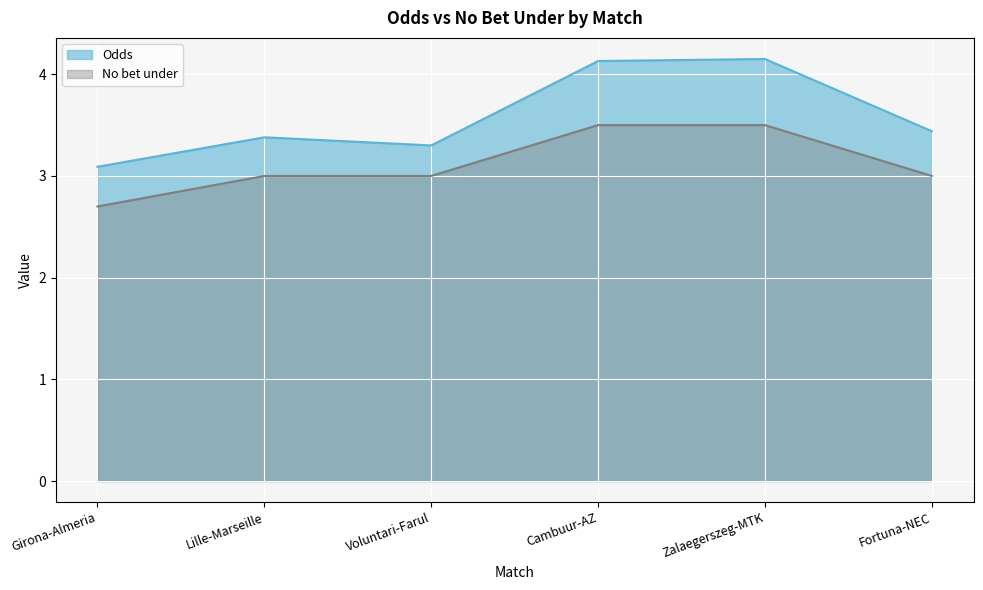

How many values in the No bet under series are below 3?

1